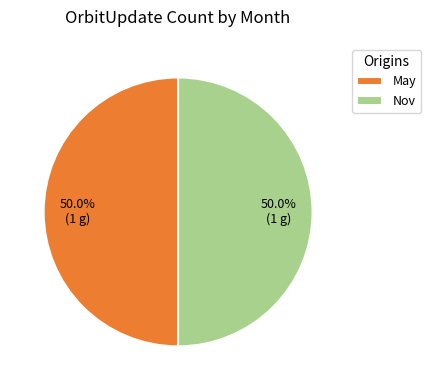

How much of the chart is everything except May?

50.0%